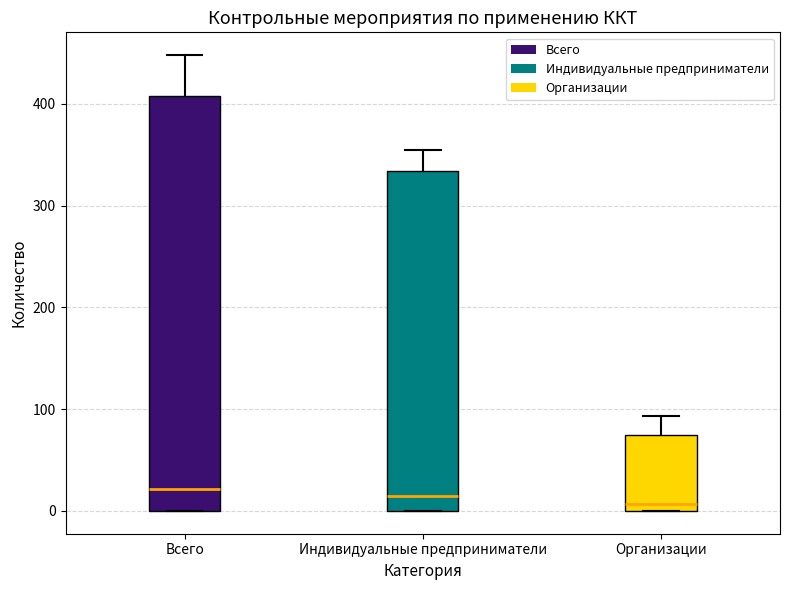

Reading left to right, transcribe this box plot: for each box, give where its median line is, the range the box spans, and where its two whiskers end, as read against the y-axis. The values are not printed on the chart, so give them approximately, as read against the axis.

Всего: median 20, box 0 to 410, whiskers 0 to 450
Индивидуальные предприниматели: median 10, box 0 to 330, whiskers 0 to 360
Организации: median 10, box 0 to 70, whiskers 0 to 90